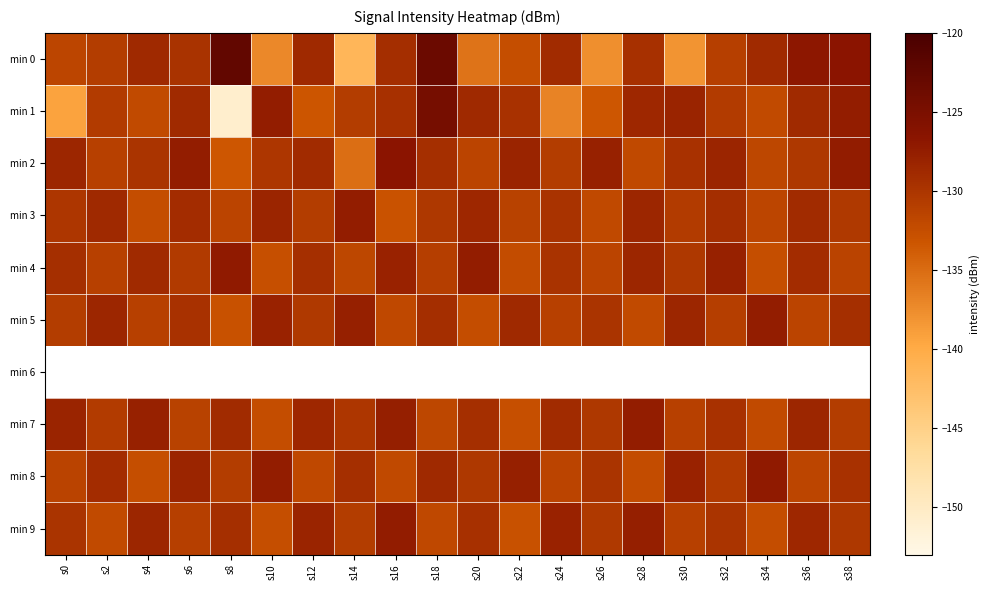

What is the lowest value of the min 4 series?

-132.7